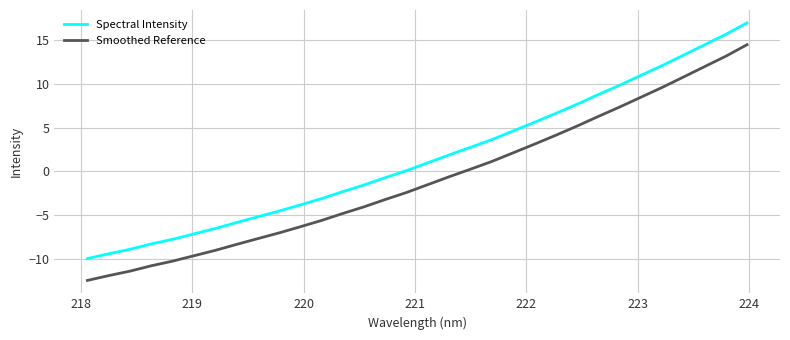

What is the maximum value shown in the chart?

17.0